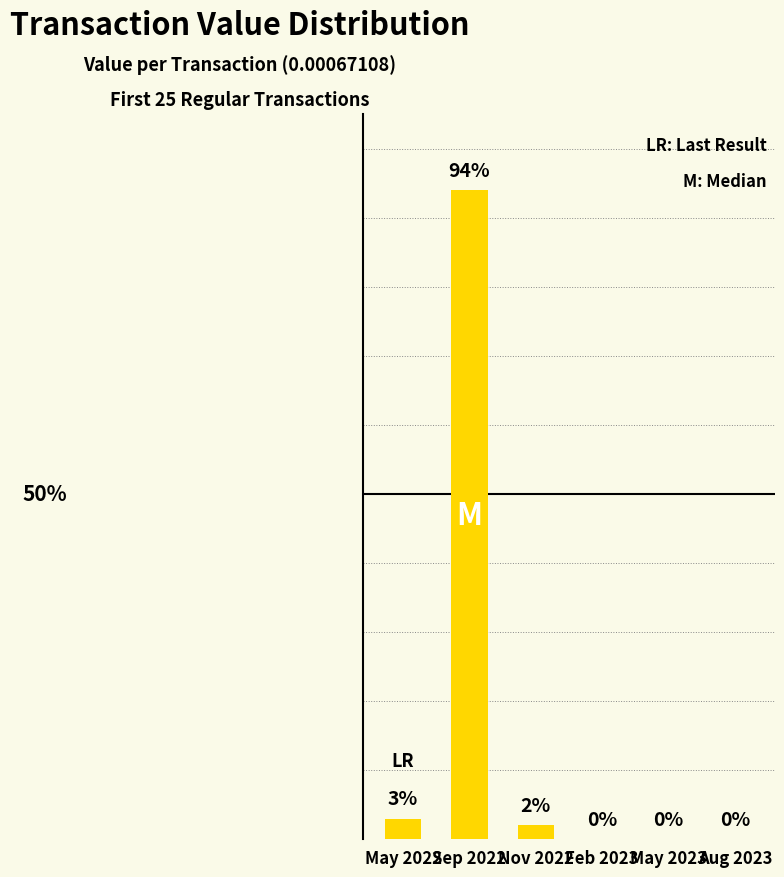

At which label does the data first exceed 2?

May 2022